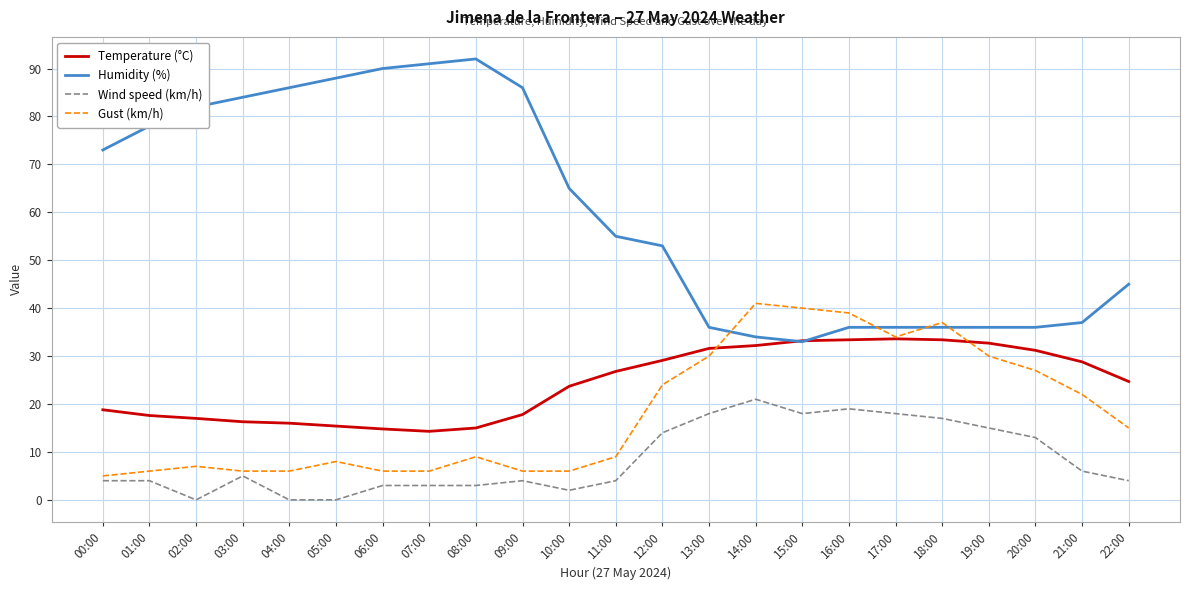

Where is Temperature (°C) nearest to the value 23?

10:00